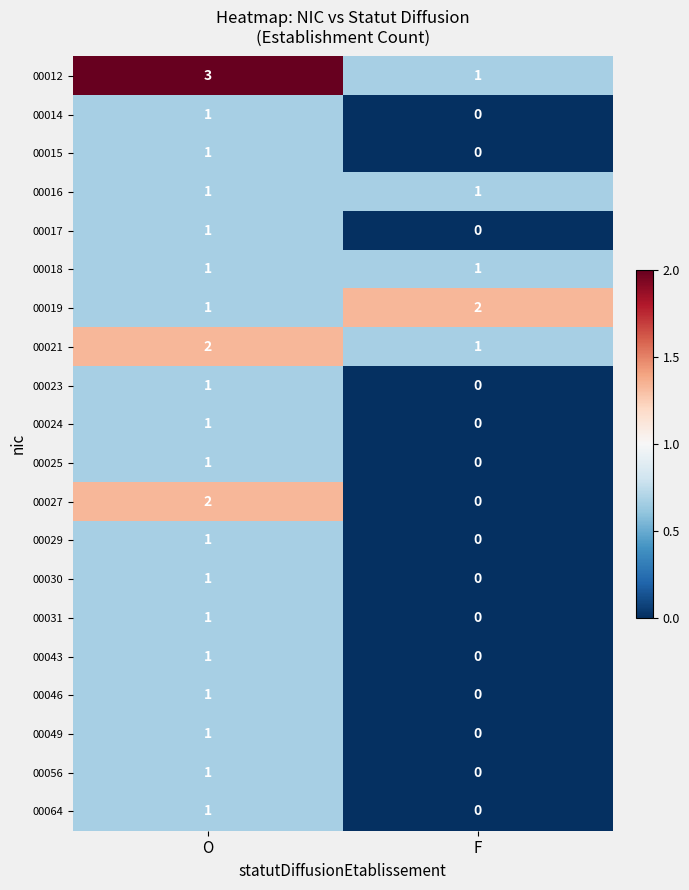

The 00014 series shows 1 at O. True or false?

True